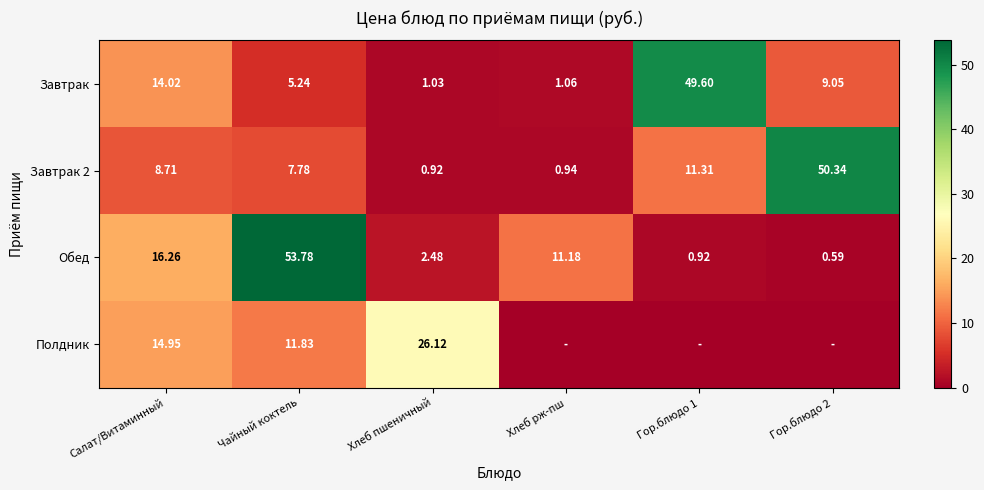

At which label does Обед first exceed 11?

Салат/Витаминный